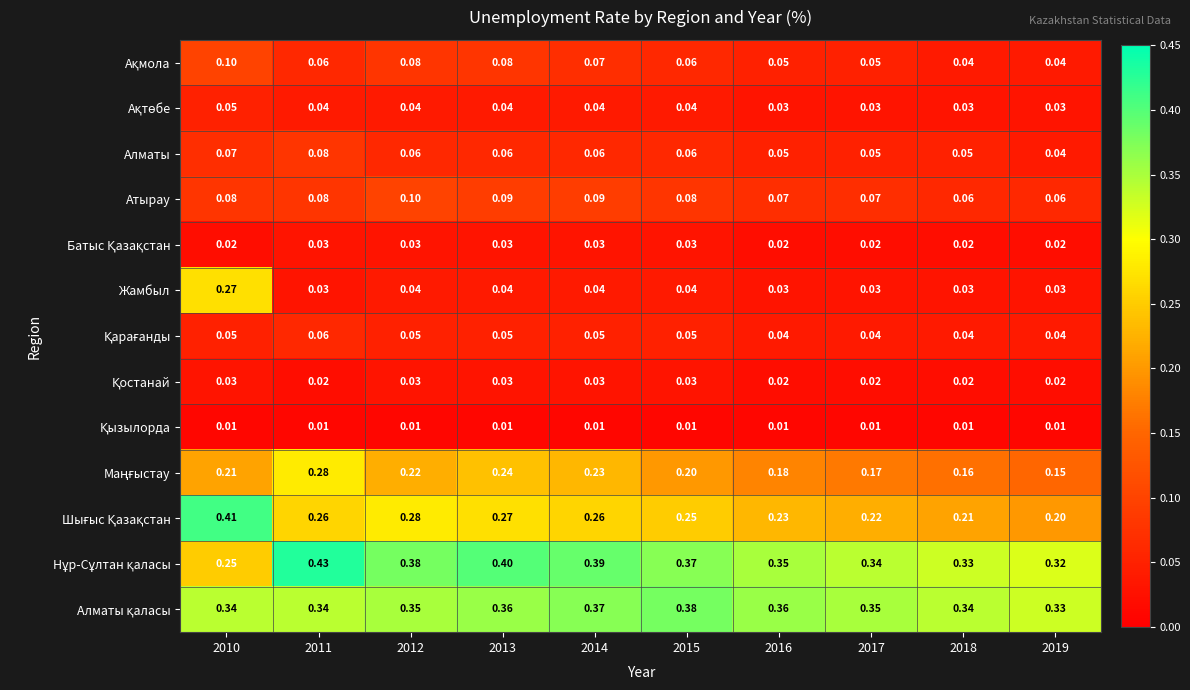

Which series has the largest range (max minus min)?

Жамбыл